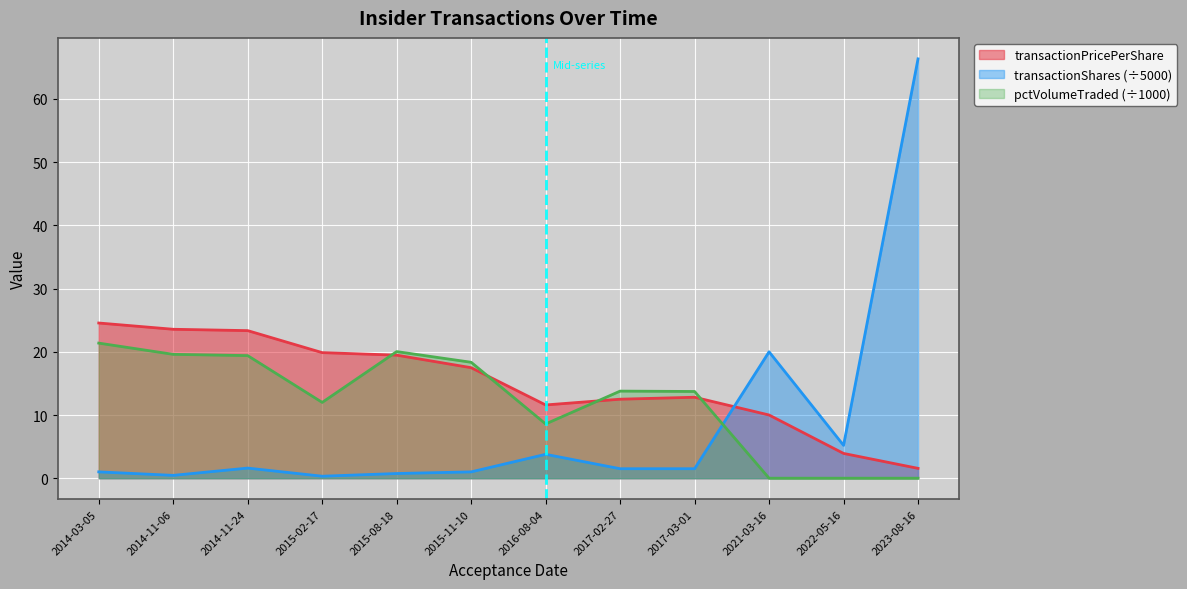

At which category is the sum across all series the highest?

2023-08-16